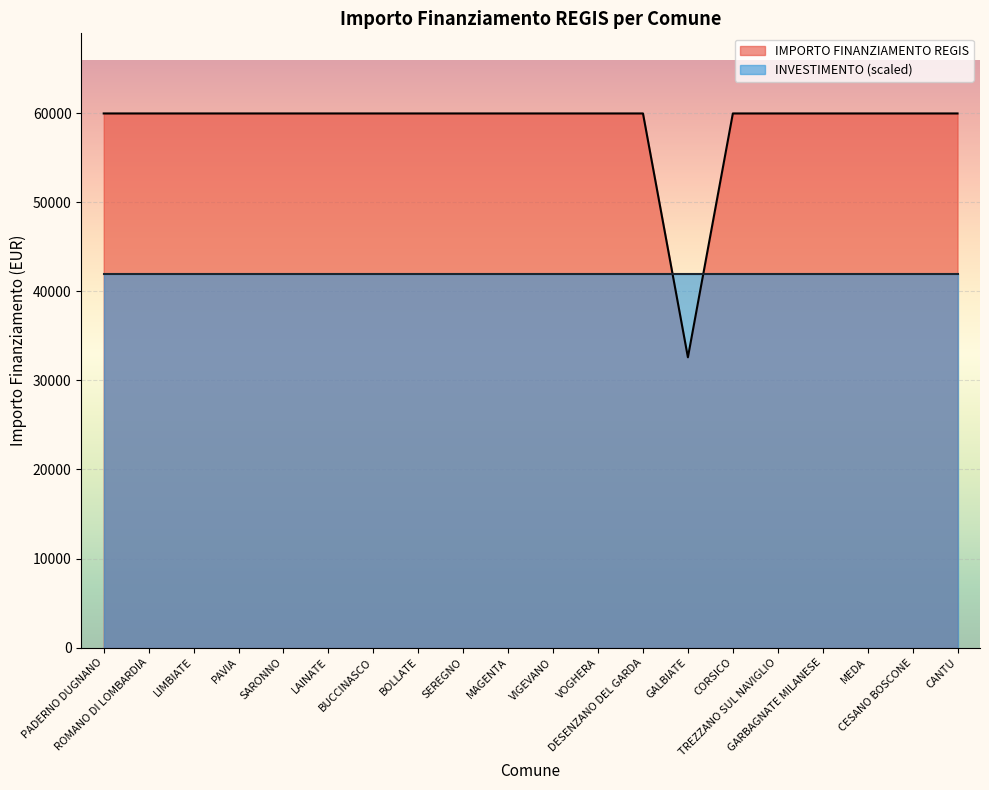

What is the smallest value displayed?

32589.0